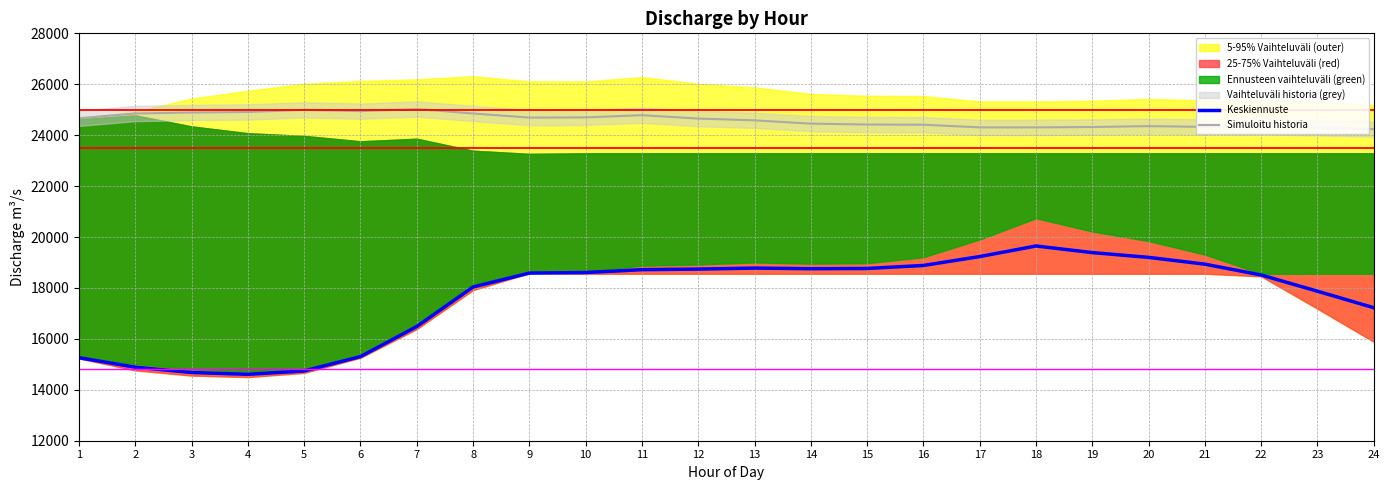

List the labels in order of Simuloitu historia value, smallest first.

24, 23, 17, 18, 19, 21, 22, 20, 16, 15, 14, 13, 12, 1, 9, 10, 11, 2, 8, 3, 4, 6, 5, 7